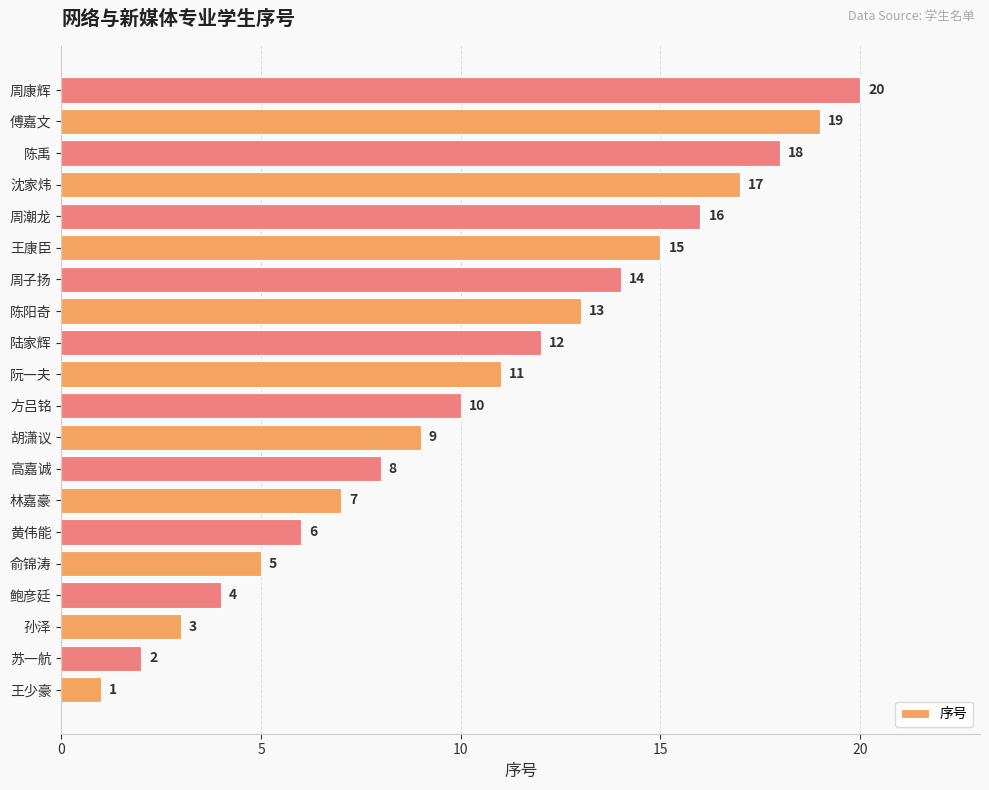

What is the difference between the second highest and minimum values?

18